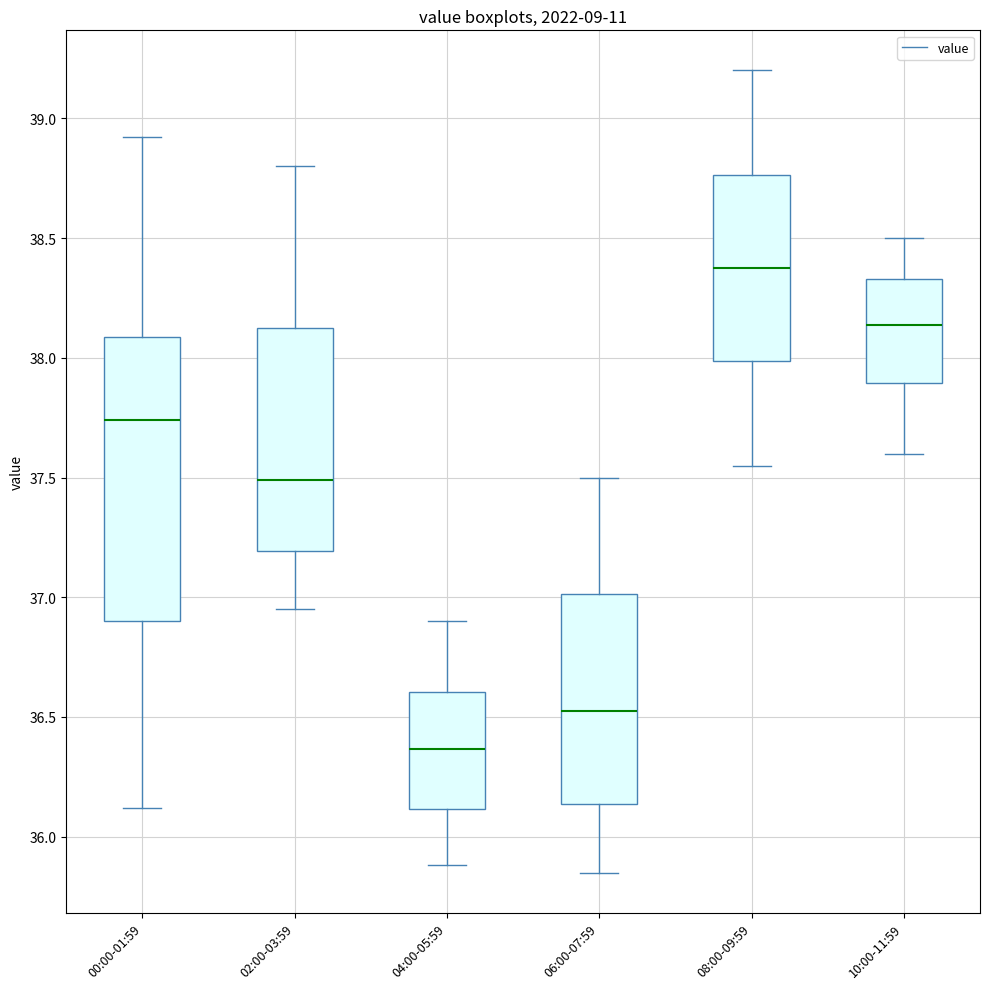

Which box has the lowest median line?

04:00-05:59